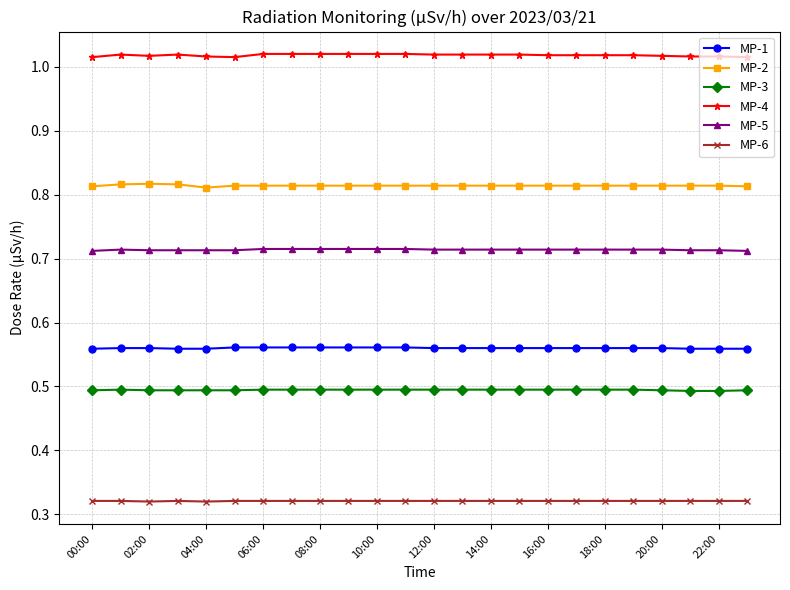

What is the sum of all MP-2 values?

19.5